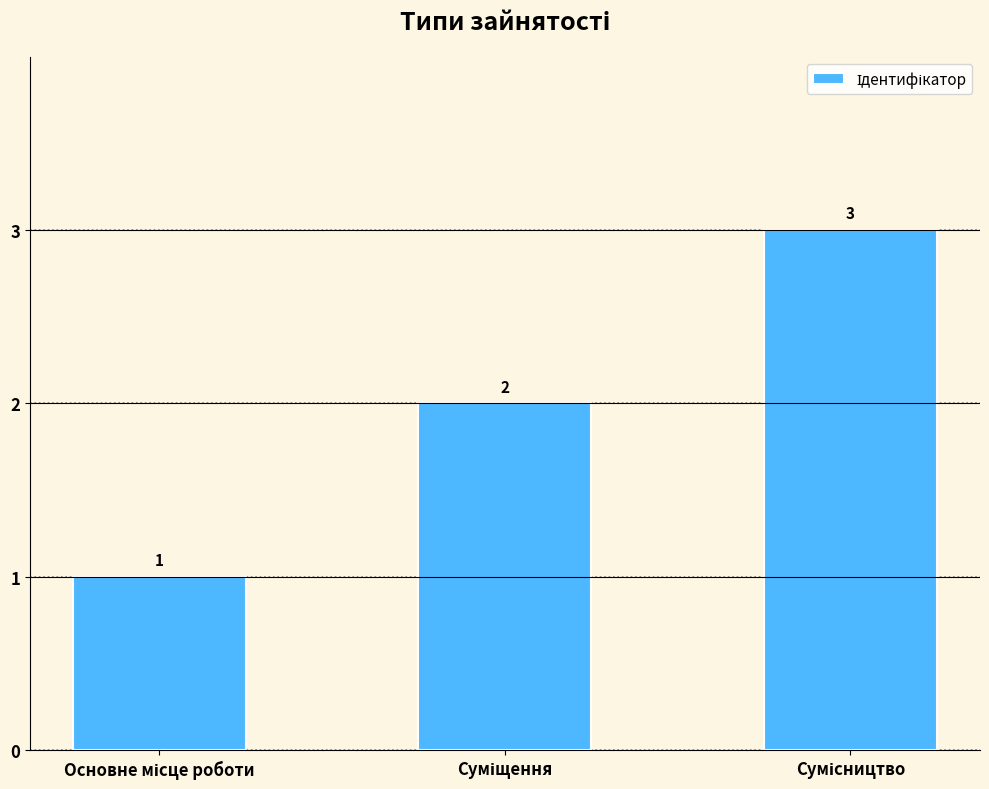

What is the value of the 1st bar from the left?

1